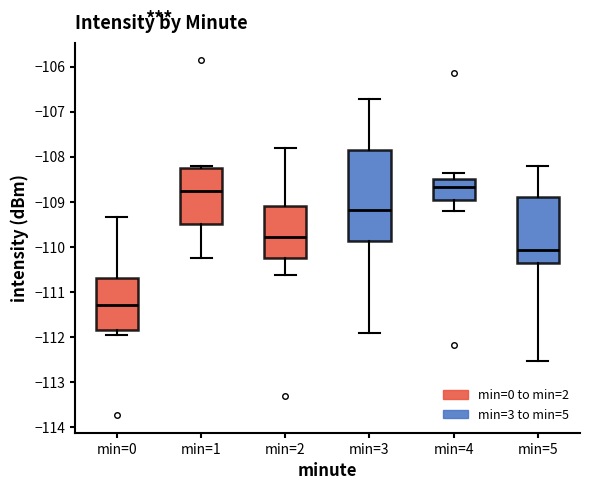

Reading left to right, transcribe this box plot: for each box, give where its median line is, the range the box spans, and where its two whiskers end, as read against the y-axis. The values are not printed on the chart, so give them approximately, as read against the axis.

min=0: median -111.3, box -111.8 to -110.7, whiskers -112.0 to -109.3
min=1: median -108.8, box -109.5 to -108.2, whiskers -110.2 to -108.2 (just above the box's upper edge)
min=2: median -109.8, box -110.2 to -109.1, whiskers -110.6 to -107.8
min=3: median -109.2, box -109.9 to -107.8, whiskers -111.9 to -106.7
min=4: median -108.7, box -108.9 to -108.5, whiskers -109.2 to -108.3
min=5: median -110.1, box -110.4 to -108.9, whiskers -112.5 to -108.2